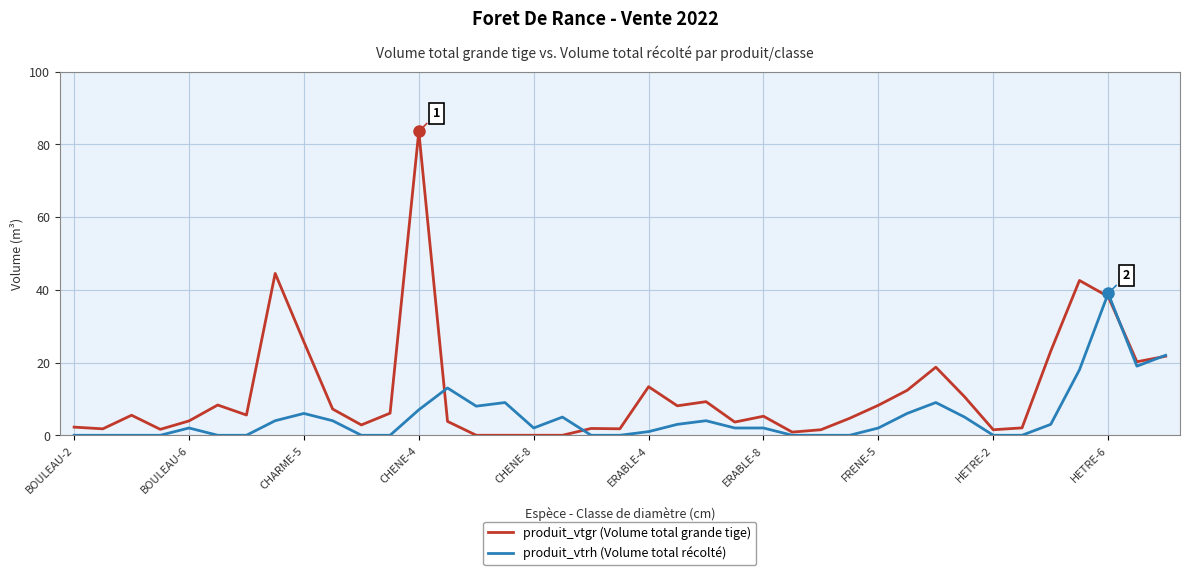

What is the maximum value for produit_vtgr (Volume total grande tige)?

83.5